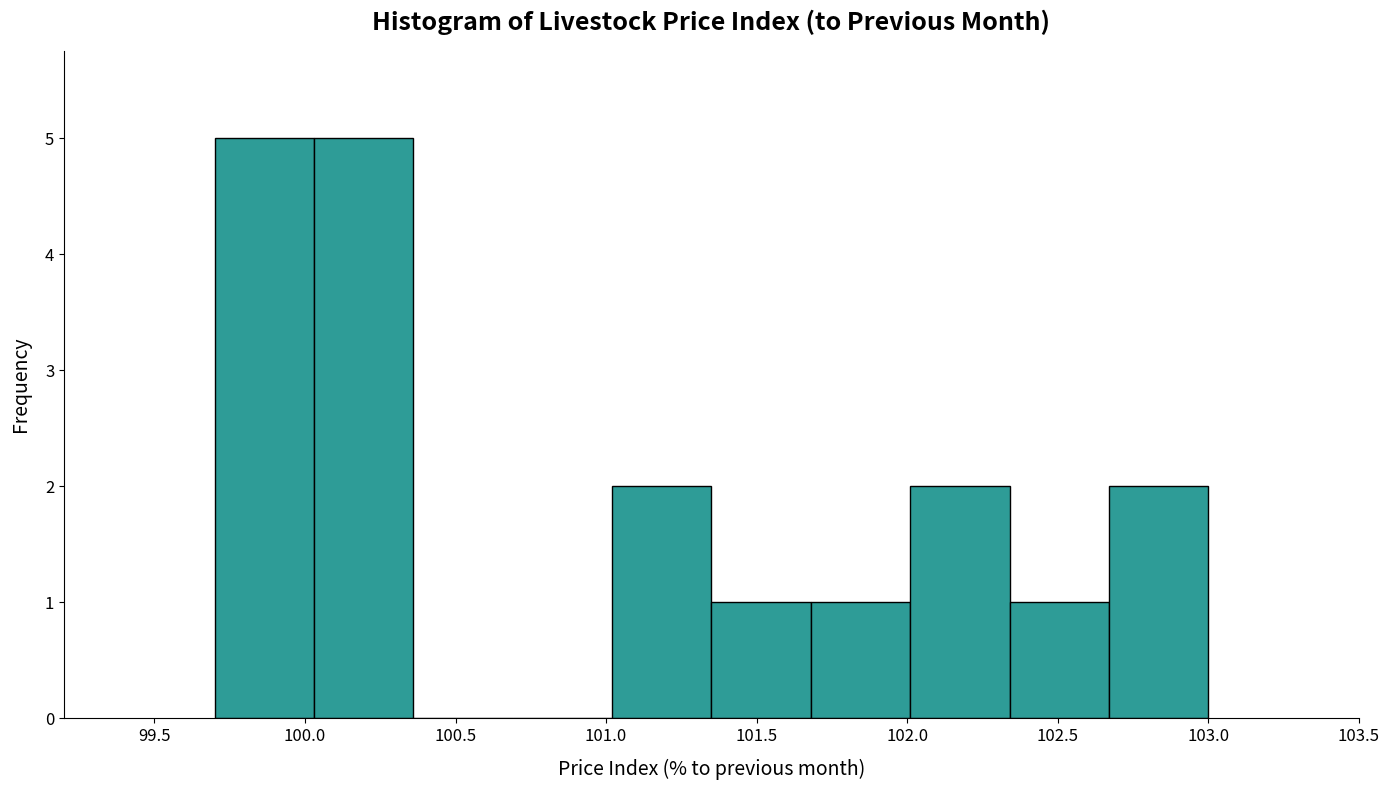

Reading left to right, transcribe this chart: for each bar, give the range it covers on the x-axis and its height. Neither the bar edges nor the heights are printed on the chart, so give them approximately, as read against the axes.

99.70 to 100.03: 5
100.03 to 100.36: 5
100.36 to 100.69: 0
100.69 to 101.02: 0
101.02 to 101.35: 2
101.35 to 101.68: 1
101.68 to 102.01: 1
102.01 to 102.34: 2
102.34 to 102.67: 1
102.67 to 103.00: 2